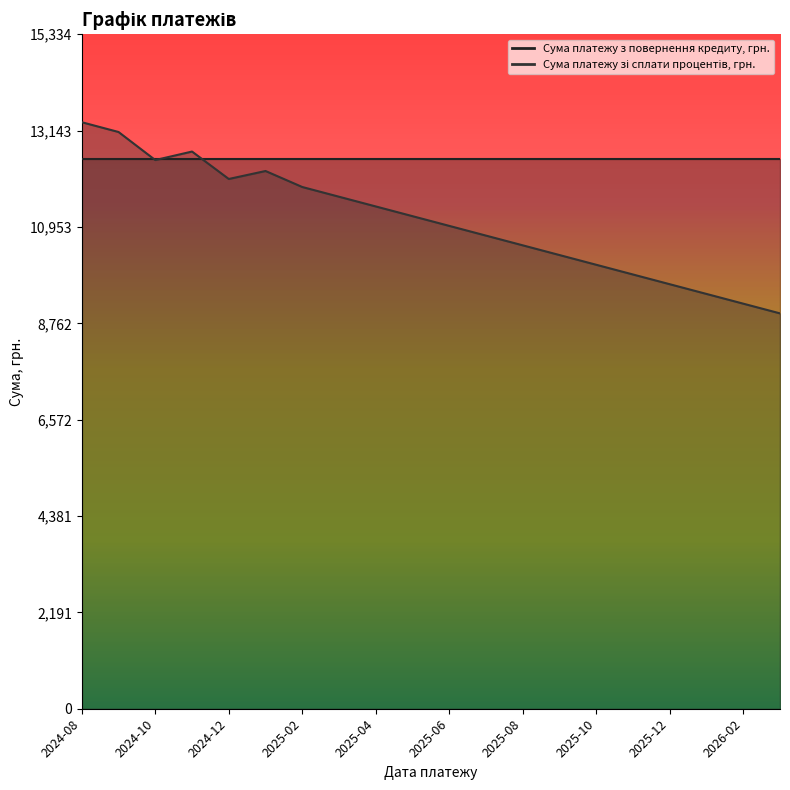

What is the change in value from 2024-09 to 2026-02?

-3902.6